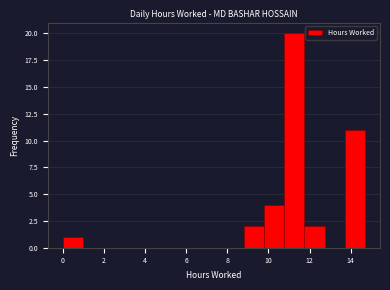

Reading left to right, transcribe this chart: for each bar, give the range it covers on the x-axis and its height. Neither the bar edges nor the heights are printed on the chart, so give them approximately, as read against the axes.

0.0 to 1.0: 1
1.0 to 2.0: 0
2.0 to 3.0: 0
3.0 to 4.0: 0
4.0 to 4.8: 0
4.8 to 5.8: 0
5.8 to 6.8: 0
6.8 to 7.8: 0
7.8 to 8.8: 0
8.8 to 9.8: 2
9.8 to 10.8: 4
10.8 to 11.8: 20
11.8 to 12.8: 2
12.8 to 13.8: 0
13.8 to 14.6: 11